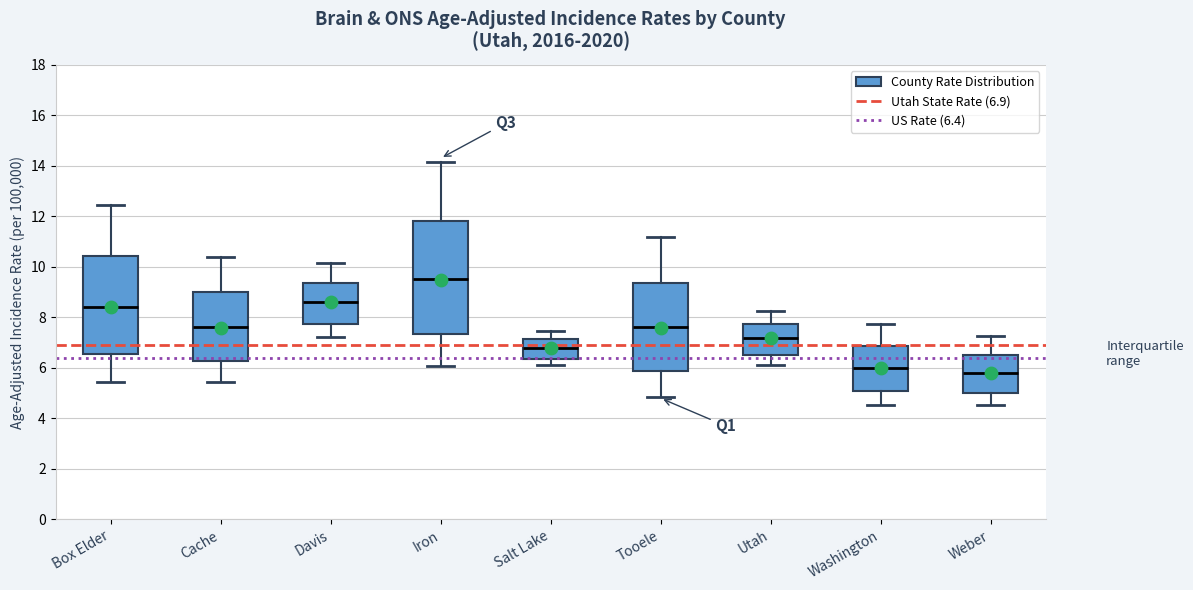

Reading left to right, transcribe this box plot: for each box, give where its median line is, the range the box spans, and where its two whiskers end, as read against the y-axis. The values are not printed on the chart, so give them approximately, as read against the axis.

Box Elder: median 8.4, box 6.6 to 10.4, whiskers 5.4 to 12.4
Cache: median 7.6, box 6.2 to 9.0, whiskers 5.4 to 10.4
Davis: median 8.6, box 7.8 to 9.4, whiskers 7.2 to 10.2
Iron: median 9.6, box 7.4 to 11.8, whiskers 6.0 to 14.2
Salt Lake: median 6.8, box 6.4 to 7.2, whiskers 6.2 to 7.4
Tooele: median 7.6, box 5.8 to 9.4, whiskers 4.8 to 11.2
Utah: median 7.2, box 6.6 to 7.8, whiskers 6.2 to 8.2
Washington: median 6.0, box 5.0 to 6.8, whiskers 4.6 to 7.8
Weber: median 5.8, box 5.0 to 6.6, whiskers 4.6 to 7.2